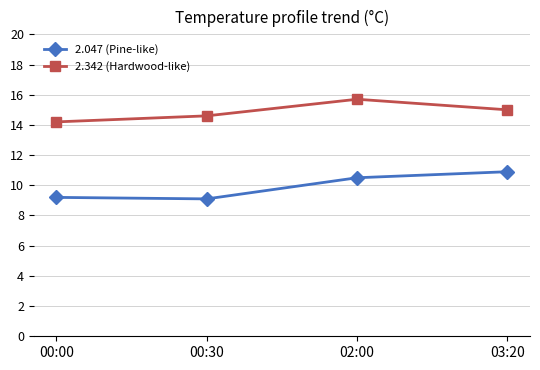

Is it true that 2.047 (Pine-like) equals 10.5 at 02:00?

True